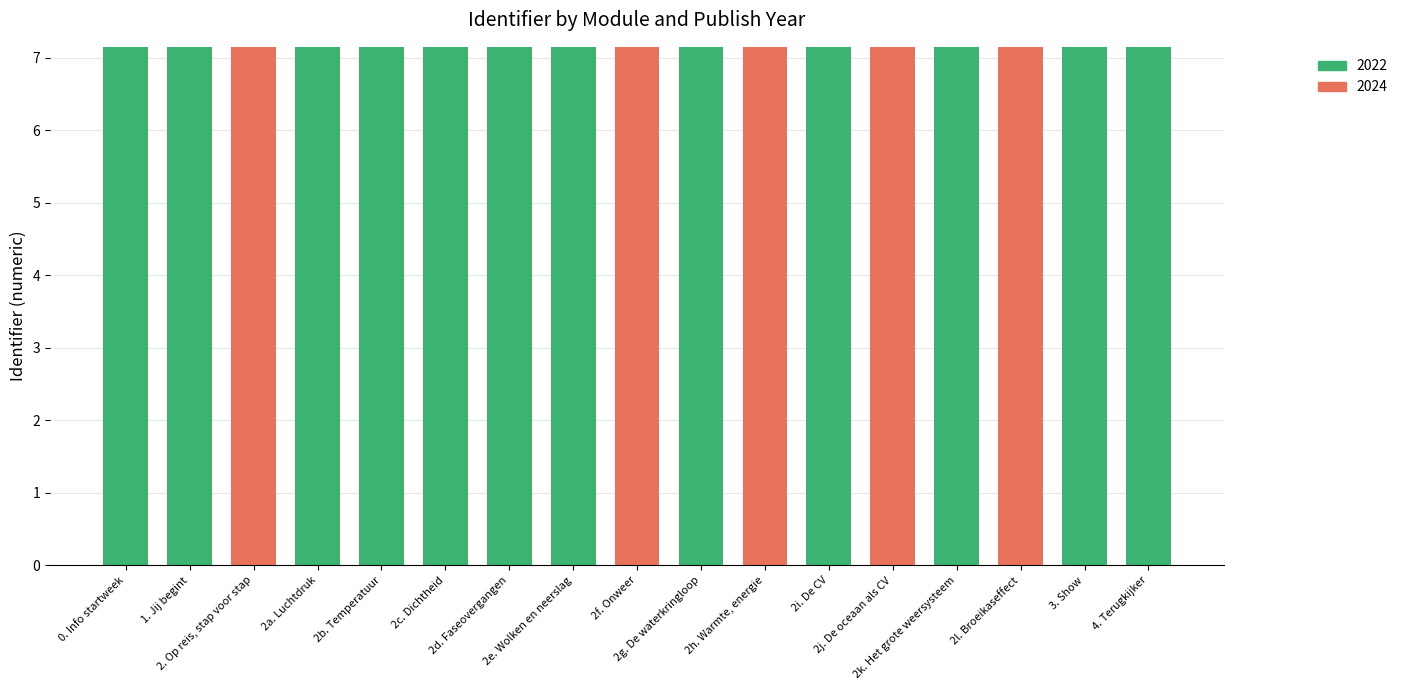

What are all the series names shown in the legend?

2022, 2024